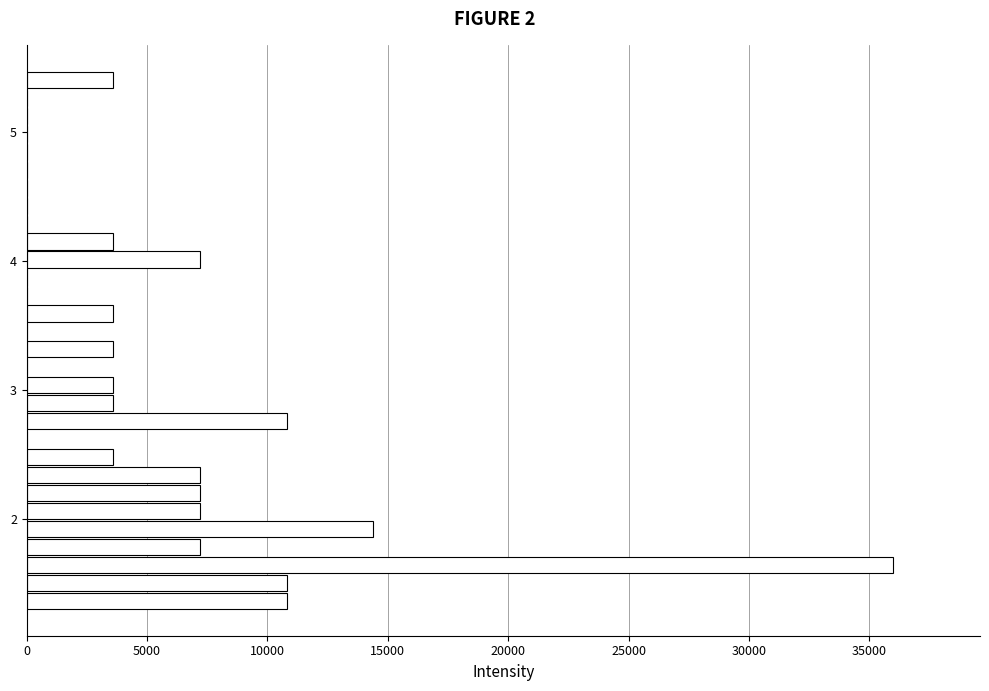

Read against the y-axis, roughly where is the centre of the longest bar?

1.6